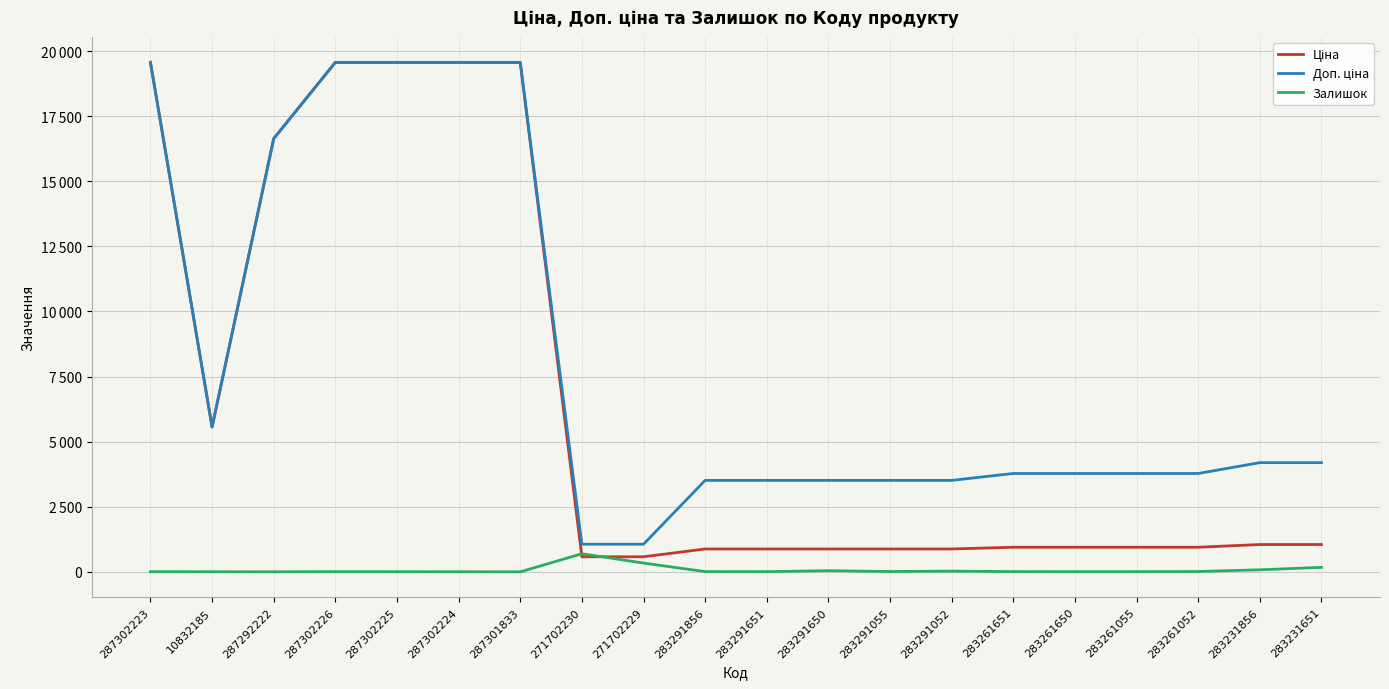

What is the label of the 2nd point from the left?

10832185